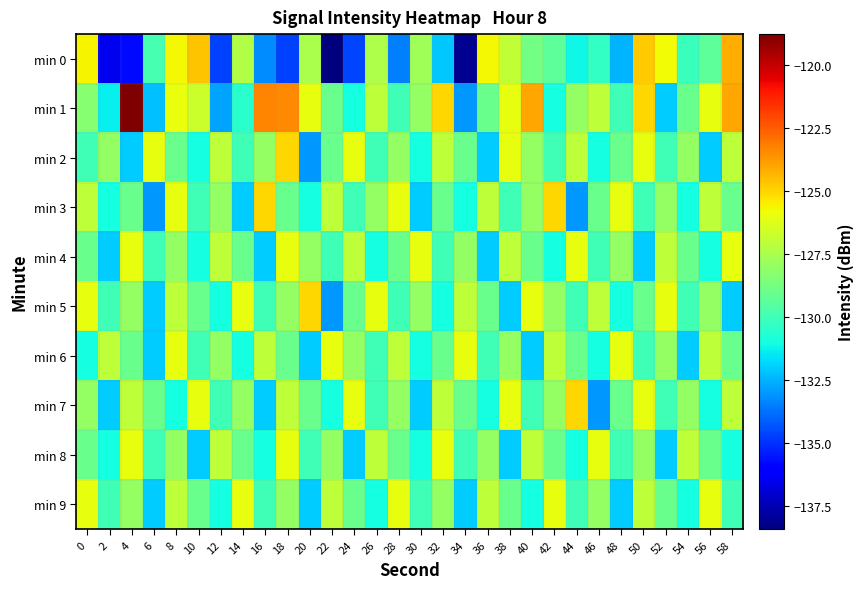

At which category is the sum across all series the highest?

8